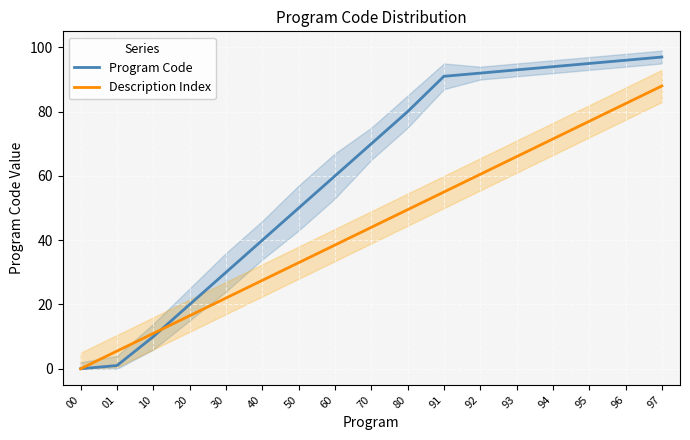

Which series has the widest spread of values?

Program Code